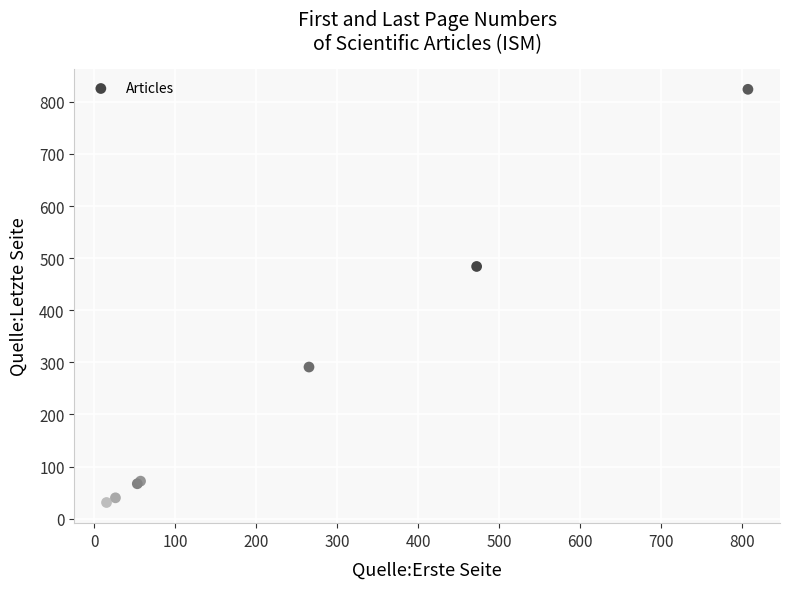

What Y value in the scatter plot is closest to 427?

484